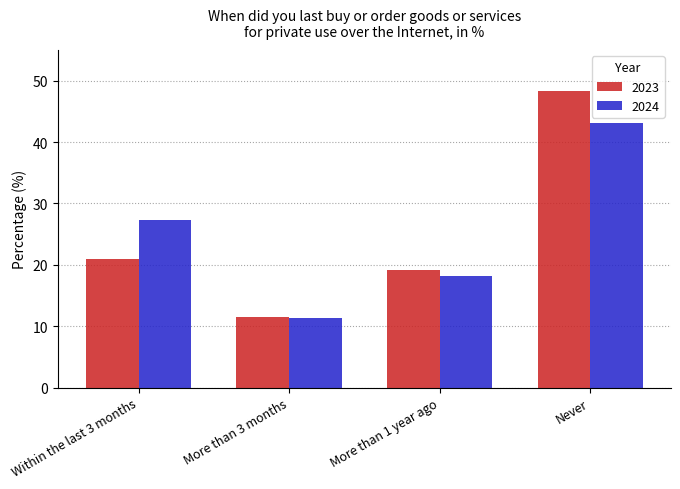

How many bars are there in total?

8